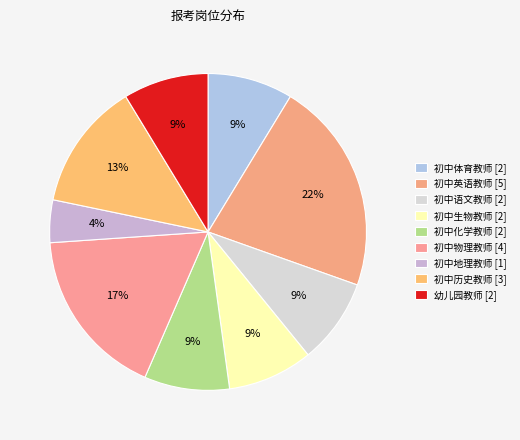

How many slices are in this pie chart?

9